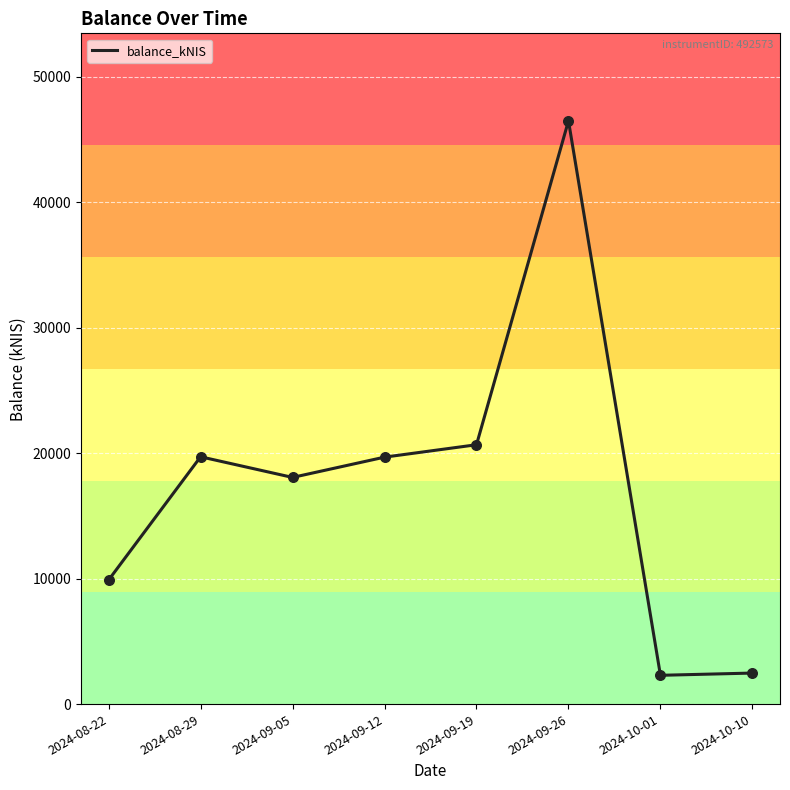

Which has a higher value, 2024-08-22 or 2024-09-26?

2024-09-26